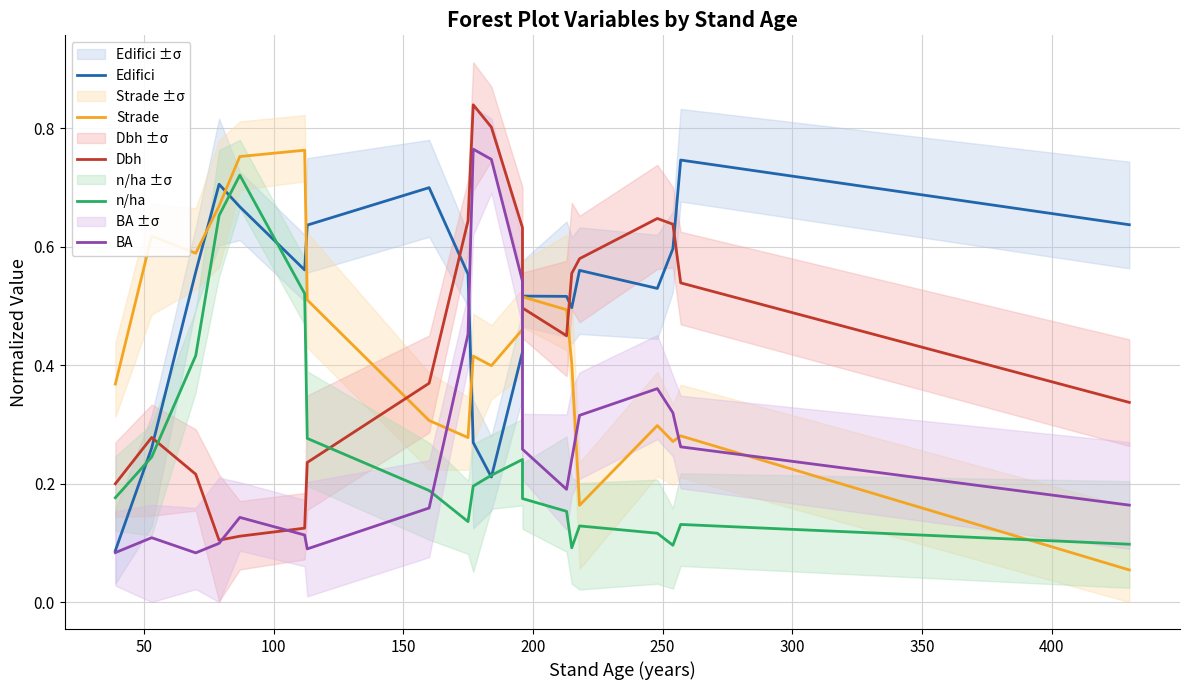

How many data points does each series have?

20